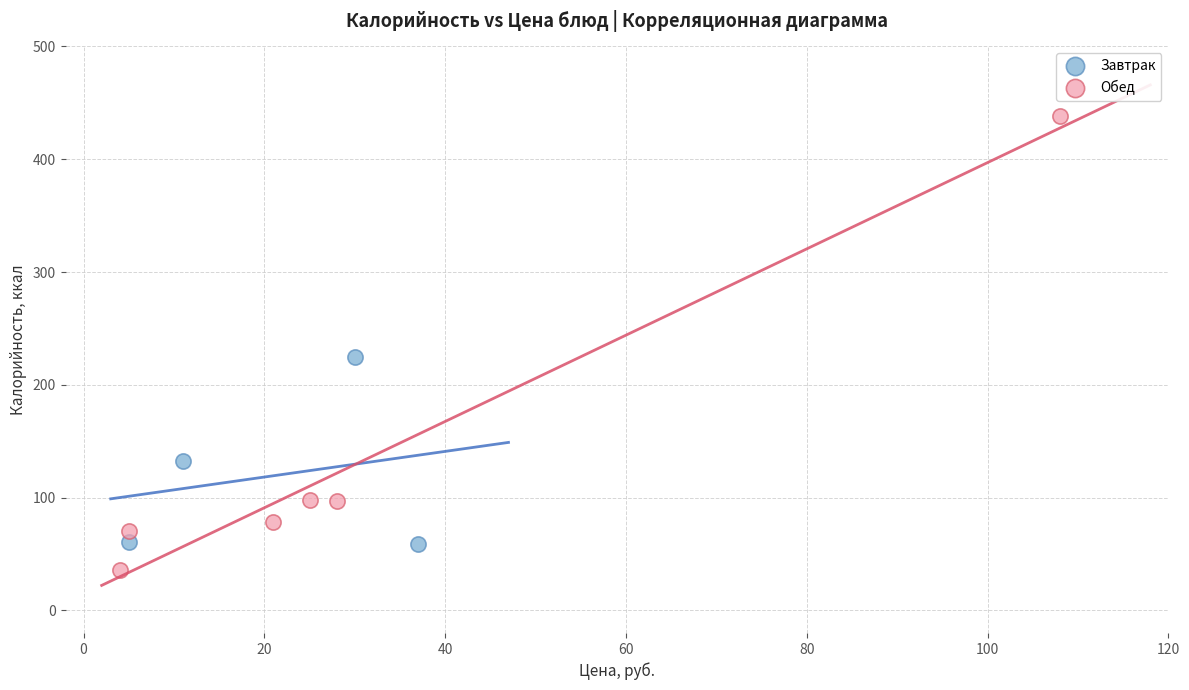

Which series reaches the maximum Y coordinate?

Обед